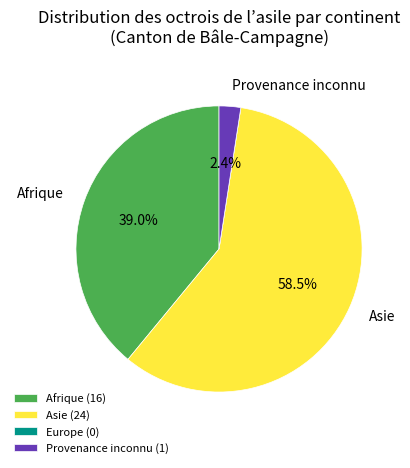

Is Asie (24) the majority of the pie?

Yes